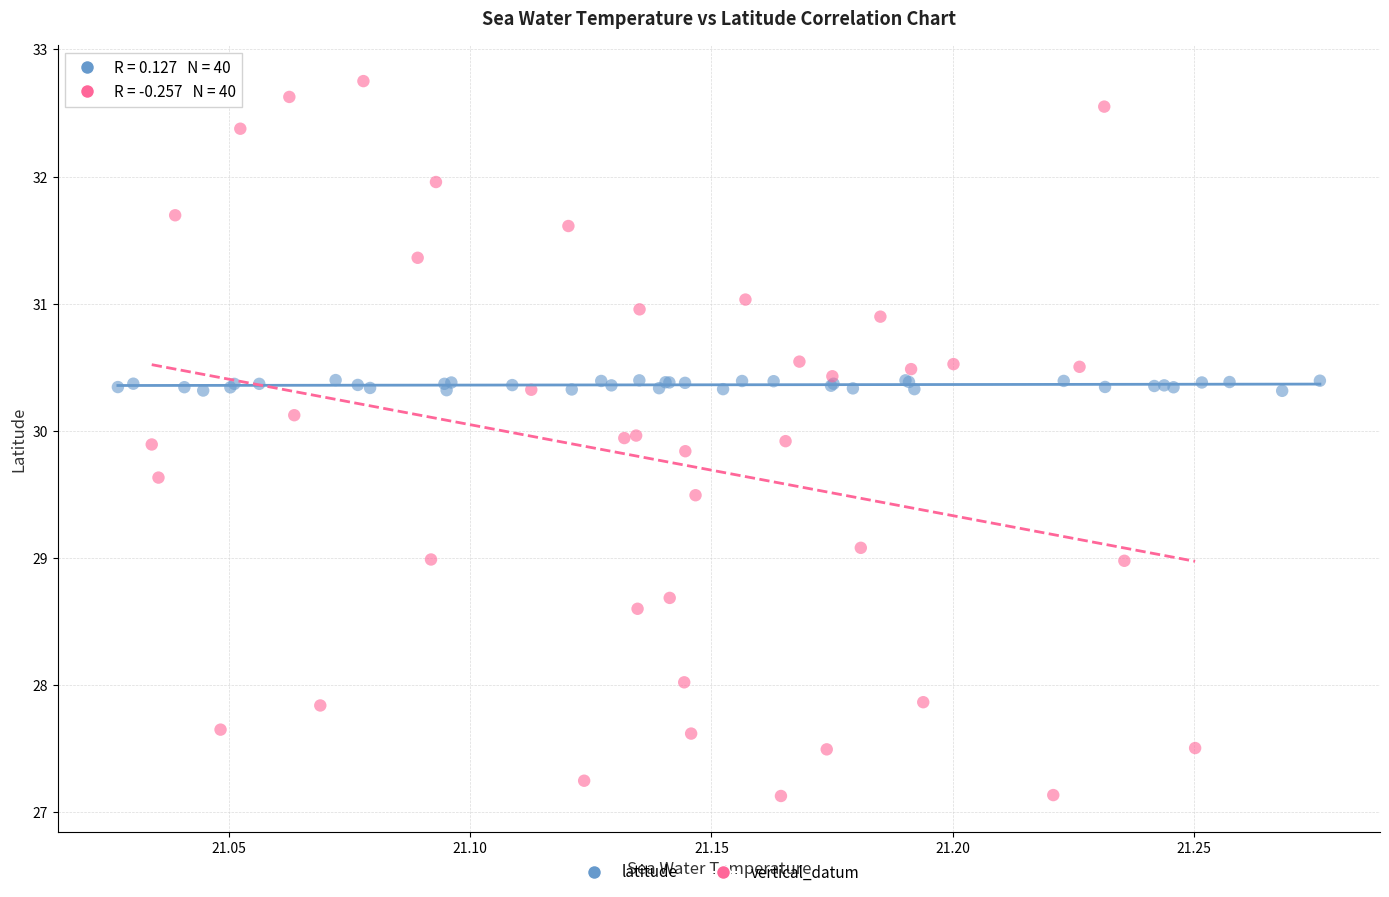

Which series has the widest spread of Y values?

vertical_datum